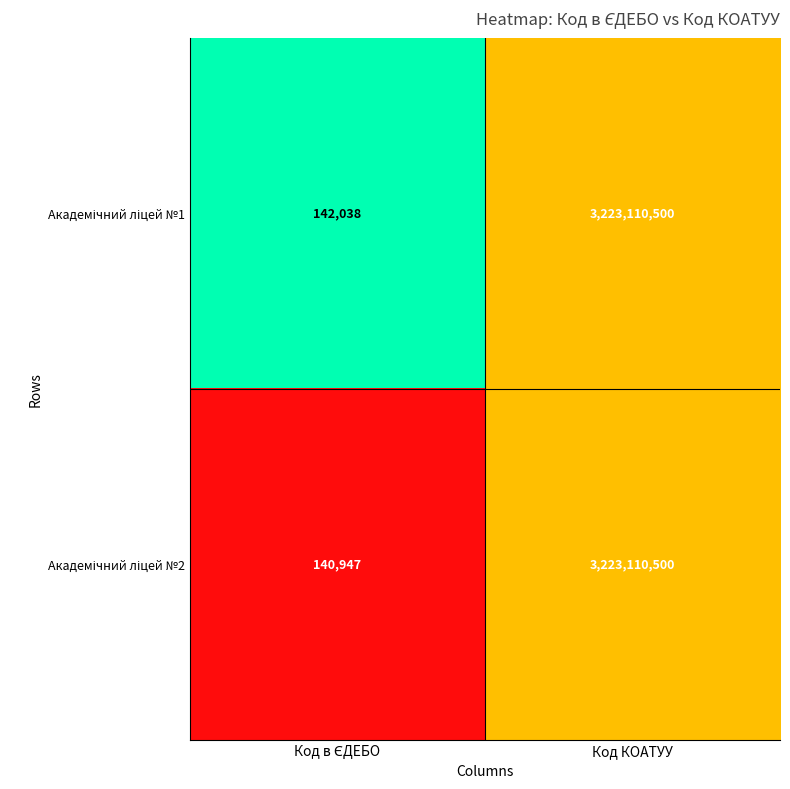

Count the number of data series in this chart.

2